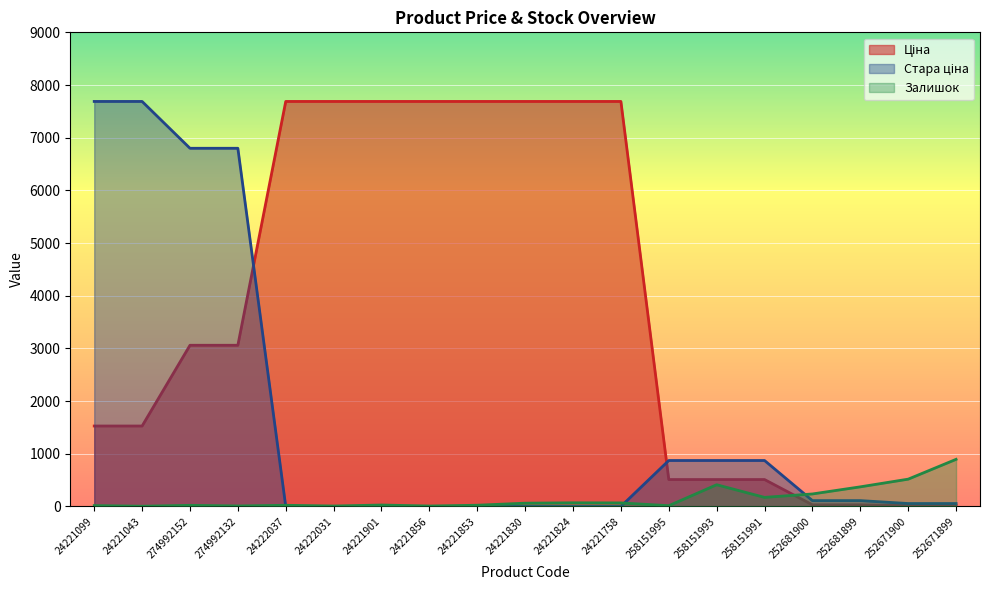

At which category is the sum across all series the highest?

274992152